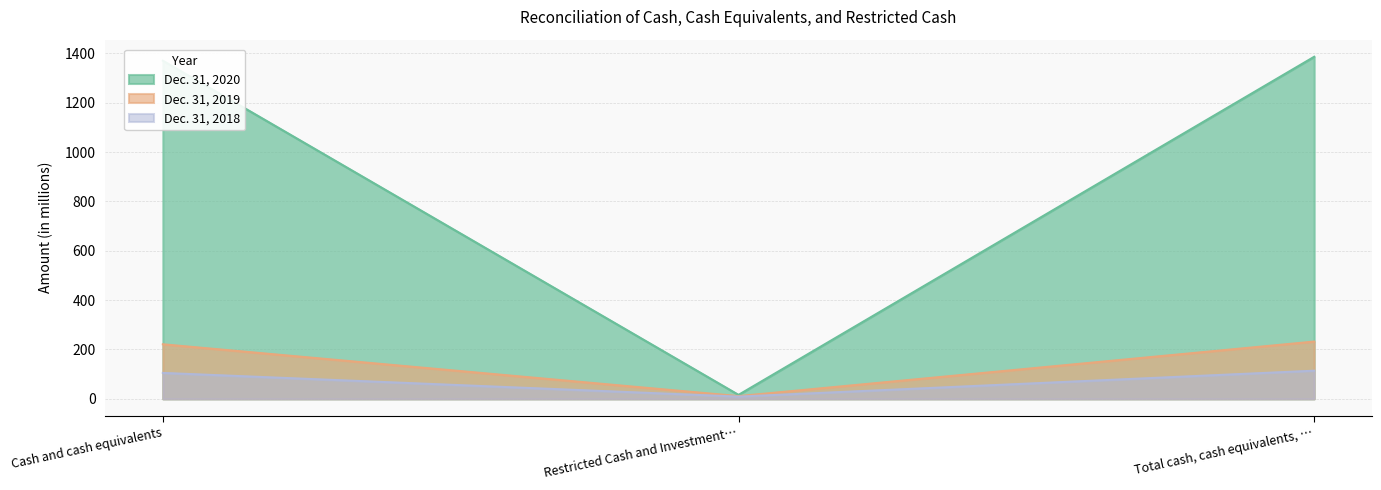

What is the label of the 3rd point from the right?

Cash and cash equivalents